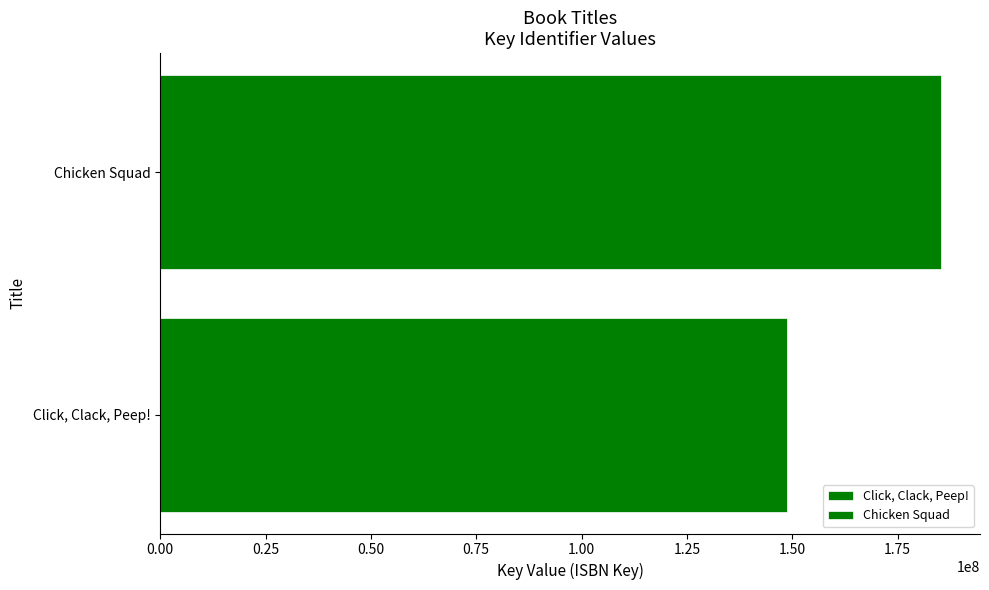

Does the chart contain any negative values?

No